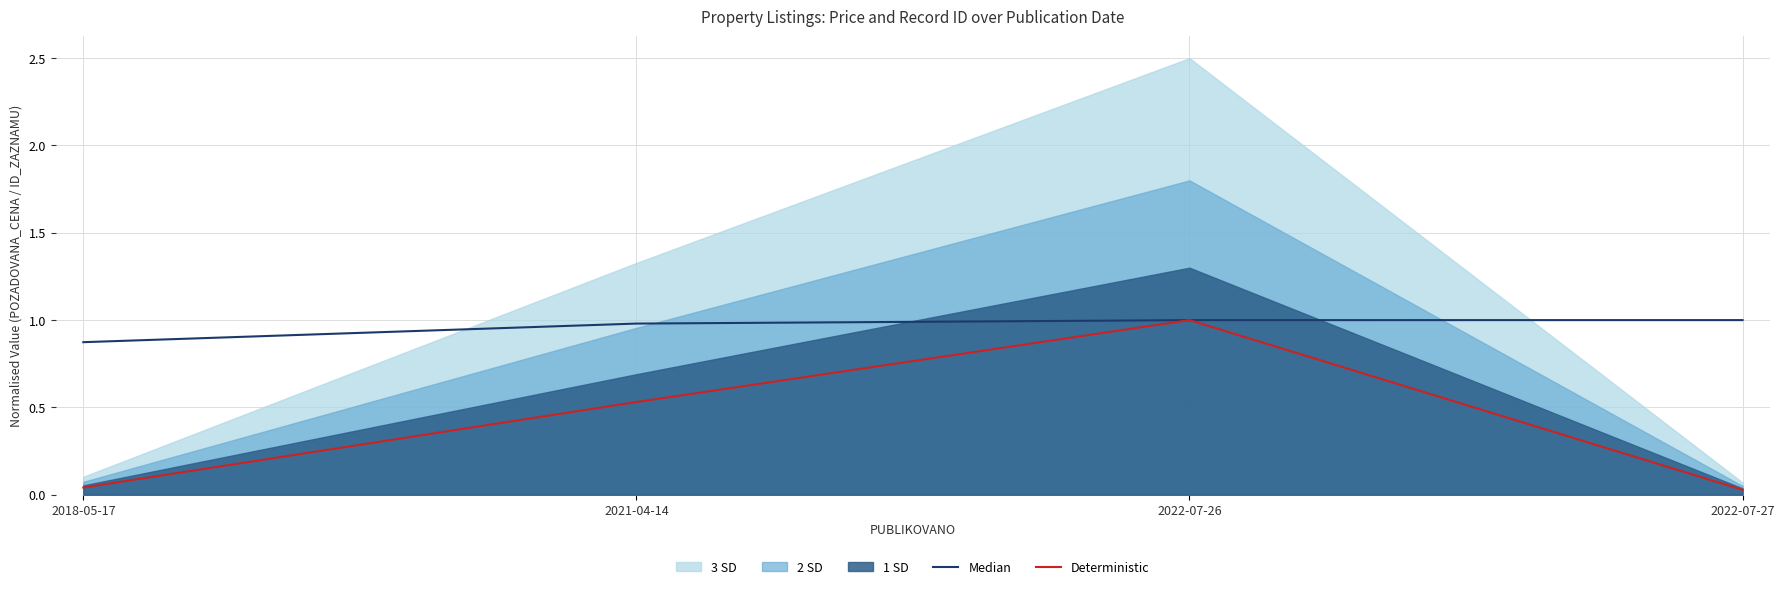

What is the maximum value for Median?

1.0